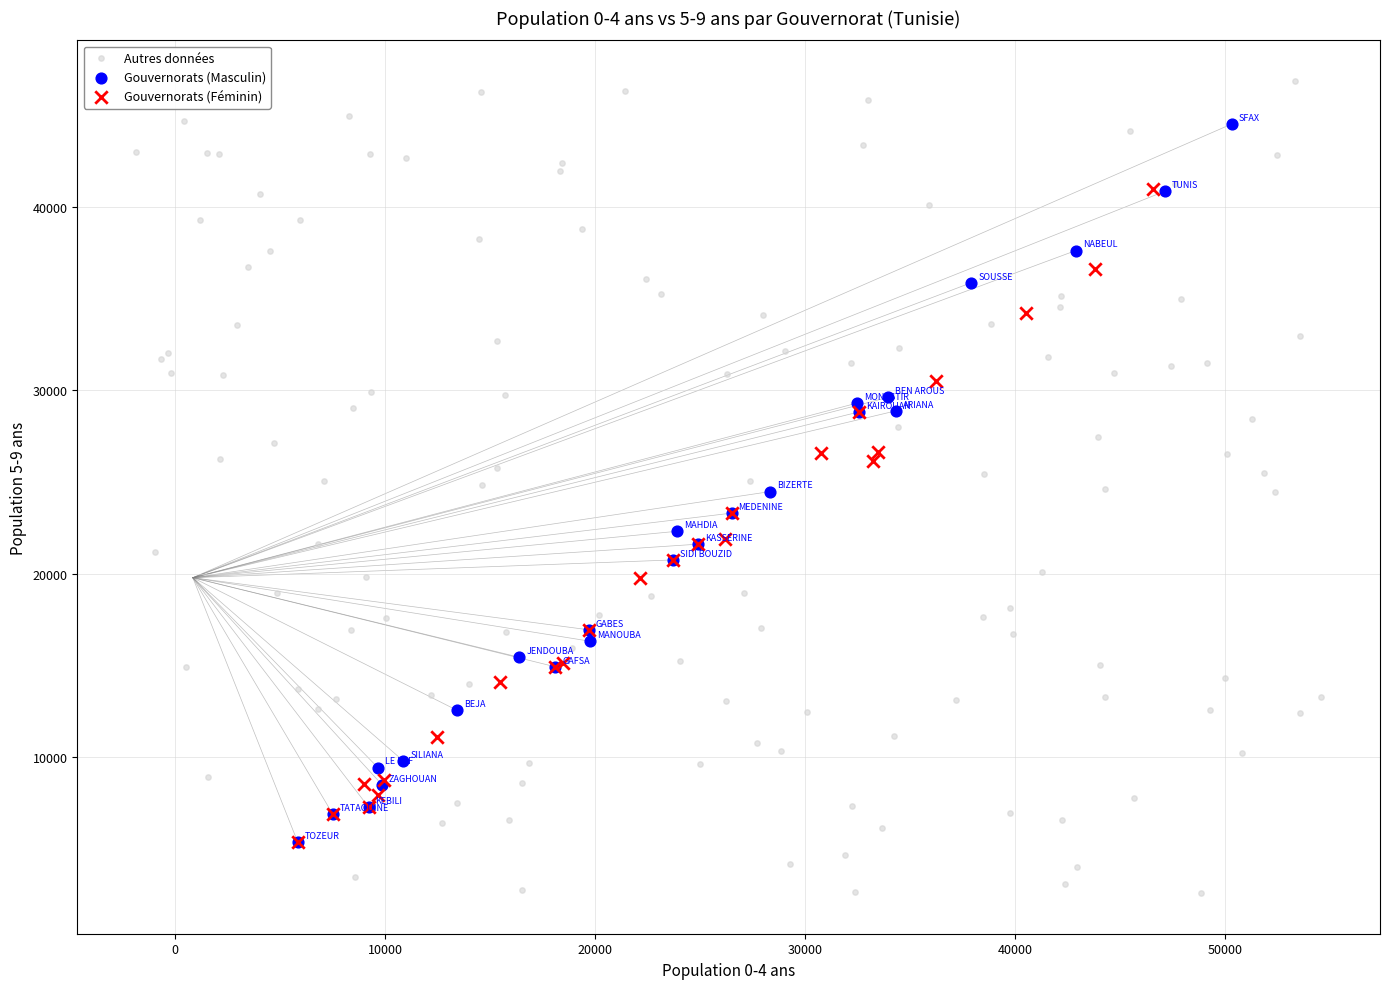

Which series contains the lowest Y value?

Autres données